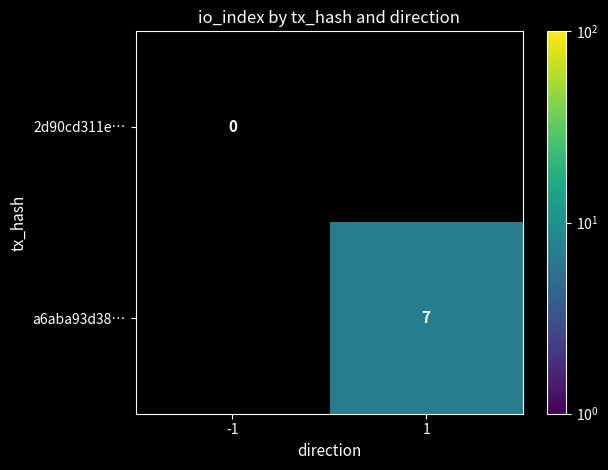

The a6aba93d38… series shows 7 at 1. True or false?

True